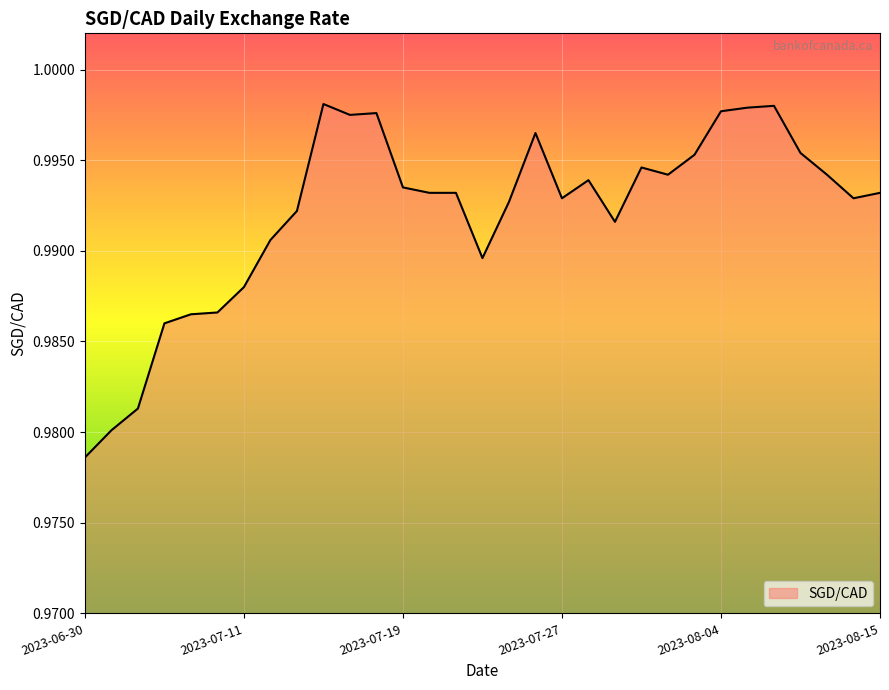

What is the minimum value shown in the chart?

1.0